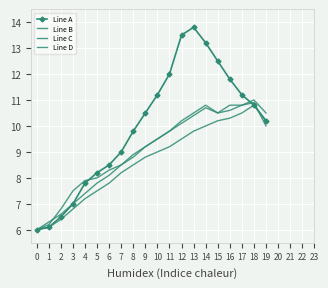

What is the spread (max minus min) of values at 16?

1.5